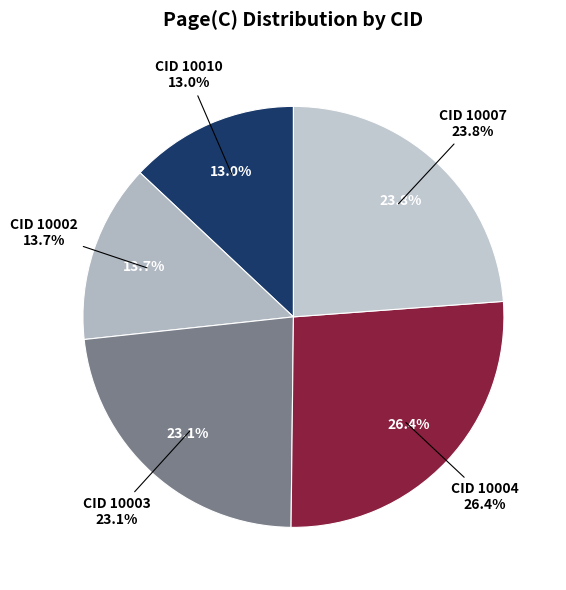

Which has a higher value, 10002 or 10010?

10002